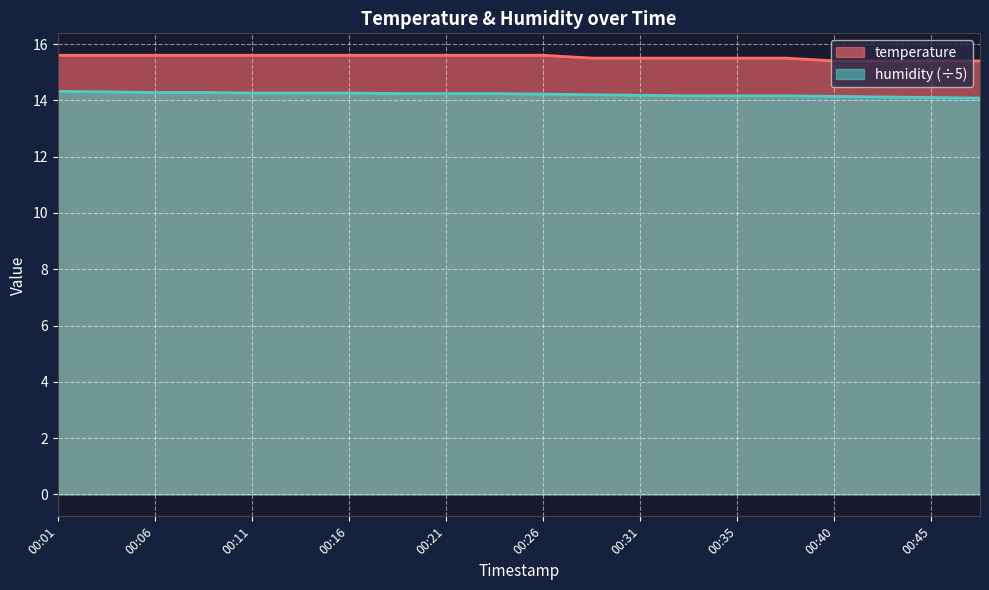

What is the maximum value shown in the chart?

15.6